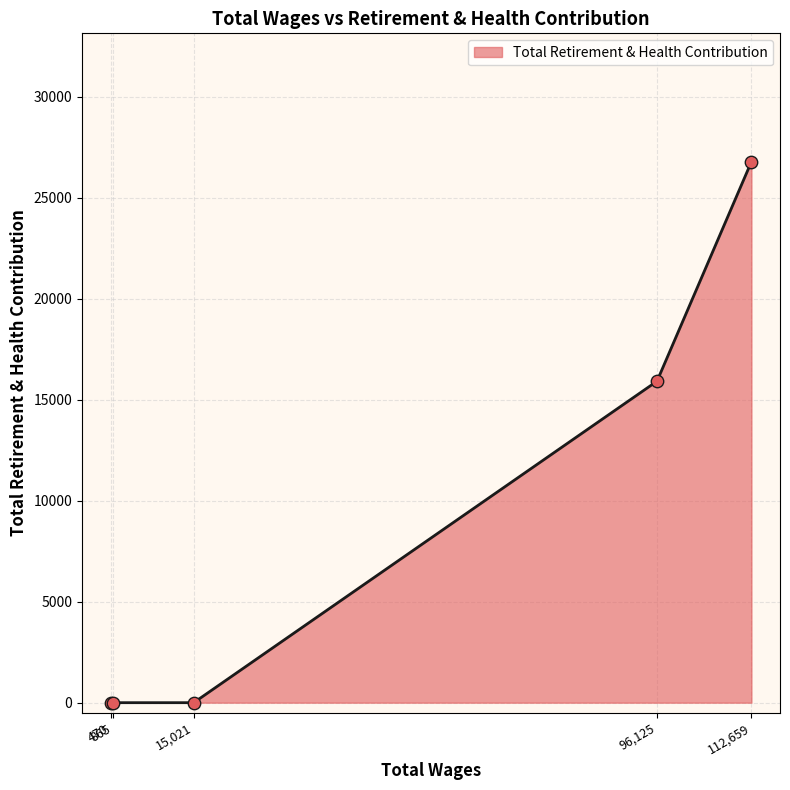

What is the difference between the second highest and minimum values?

15922